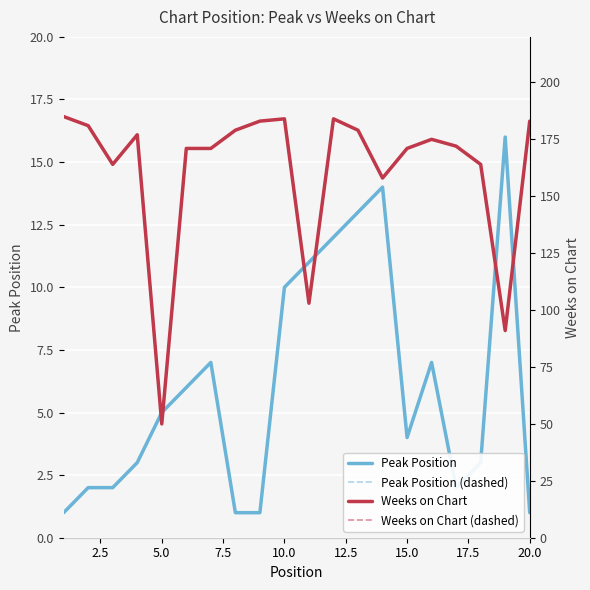

What are all the series names shown in the legend?

Peak Position, Peak Position (dashed), Weeks on Chart, Weeks on Chart (dashed)